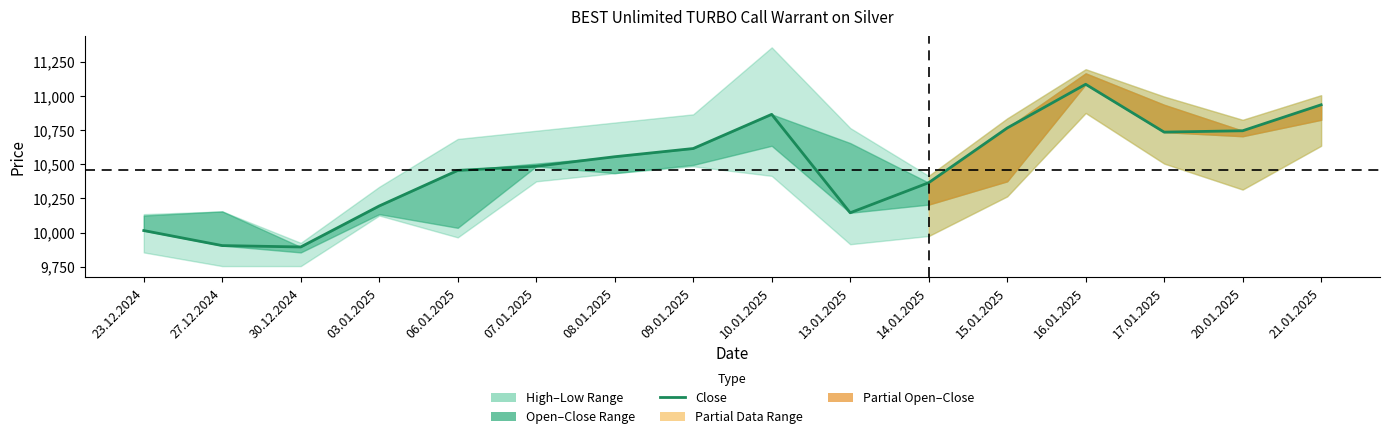

True or false: the data shows 6618 at 09.01.2025.

False